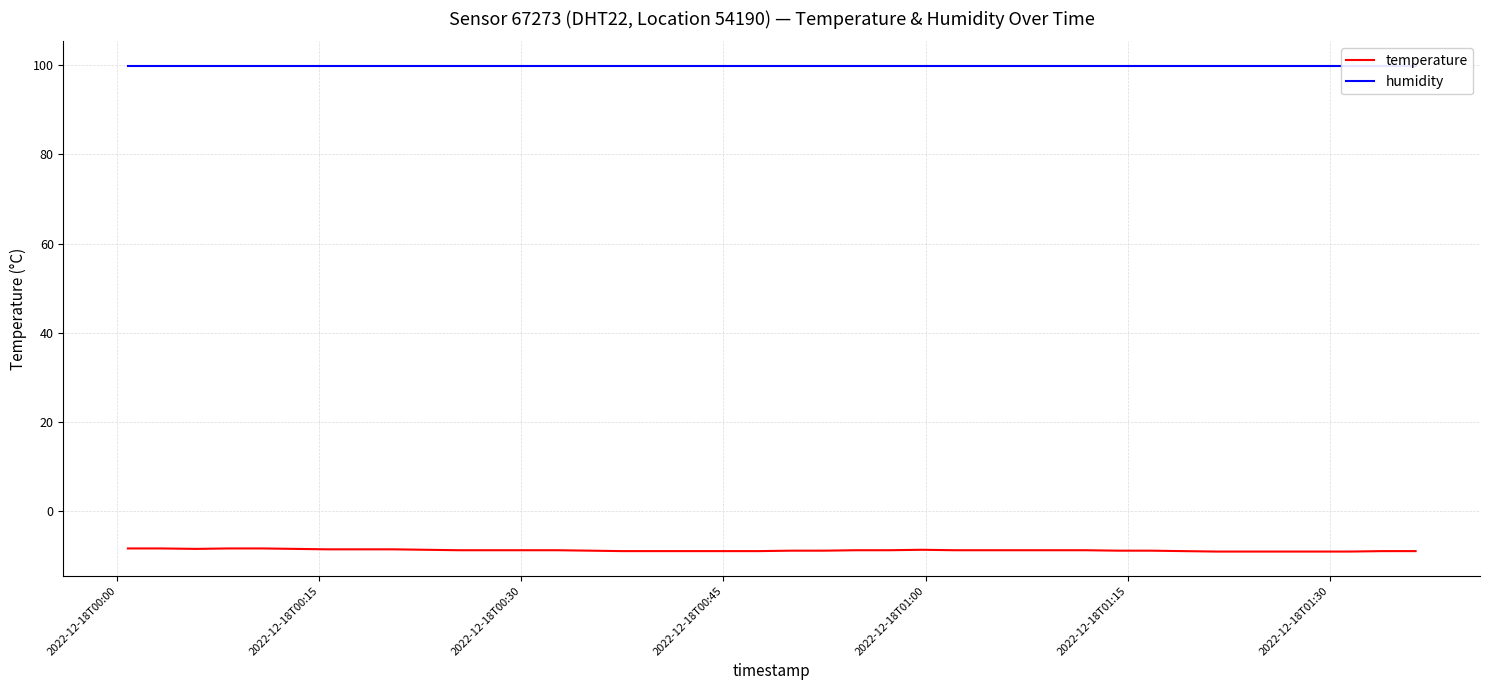

What is the highest value of the temperature series?

-8.3